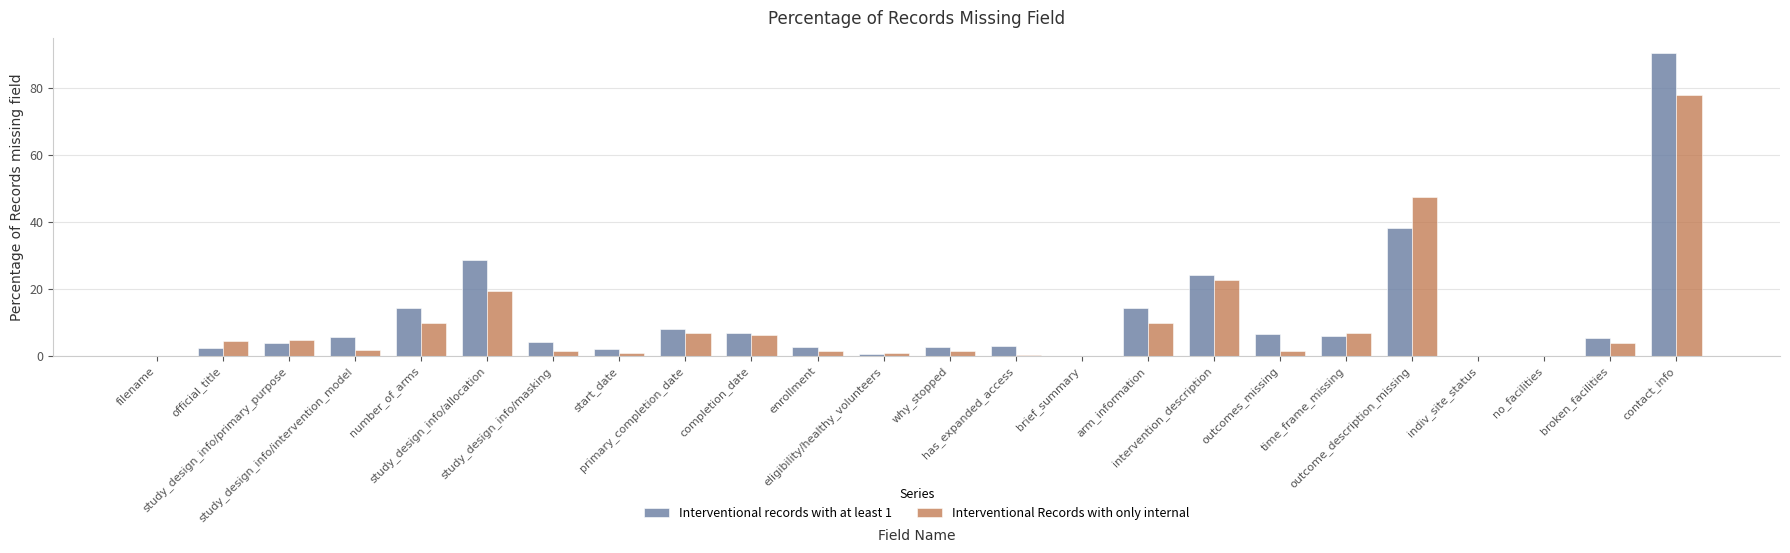

What is the difference between the Interventional Records with only internal values at no_facilities and completion_date?

6.2